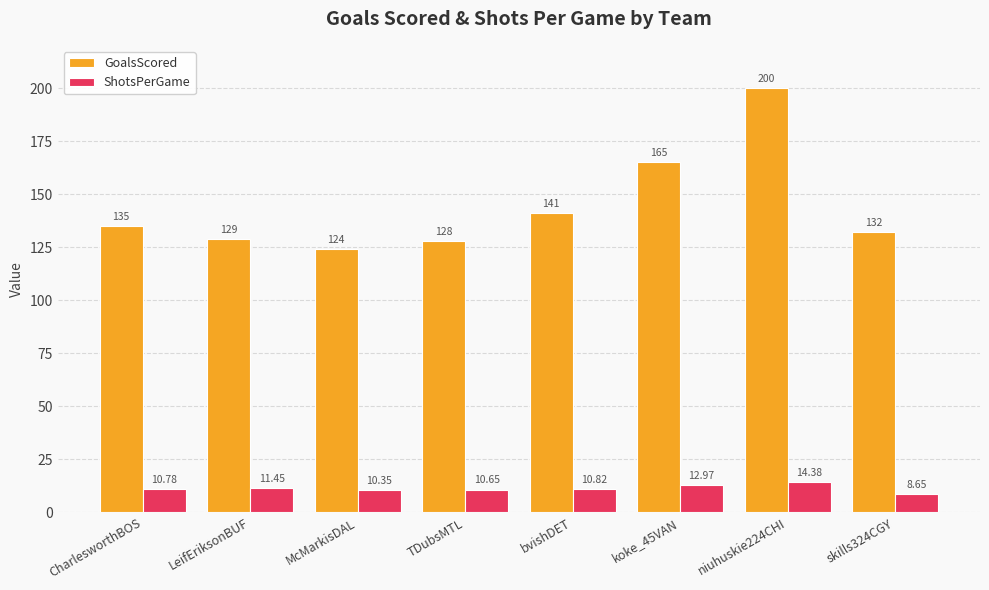

List the series in order of their peak value, highest first.

GoalsScored, ShotsPerGame